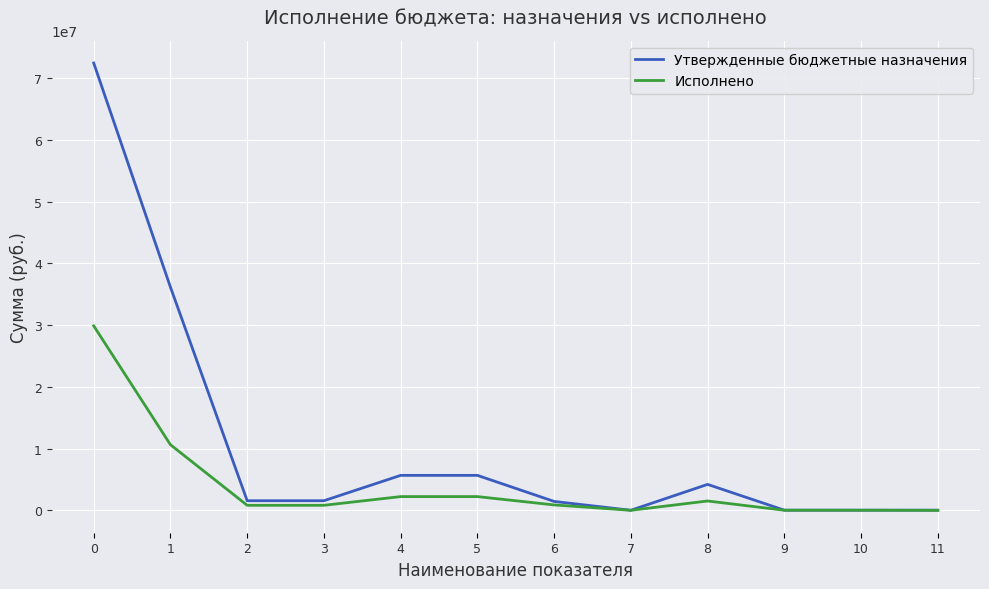

The Исполнено series shows 14090005.0 at 1. True or false?

False